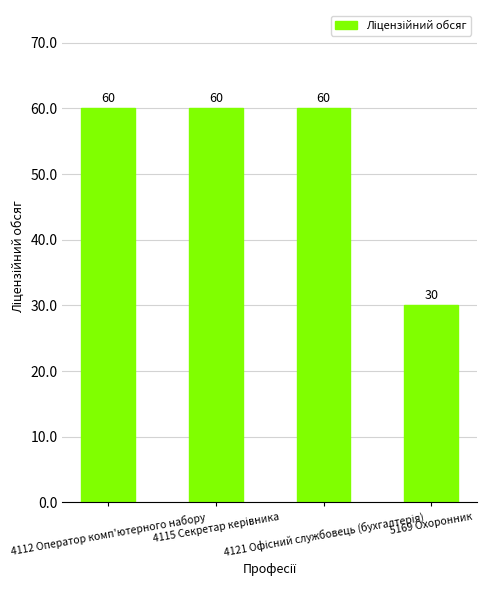

What is the difference between the maximum and minimum values?

30